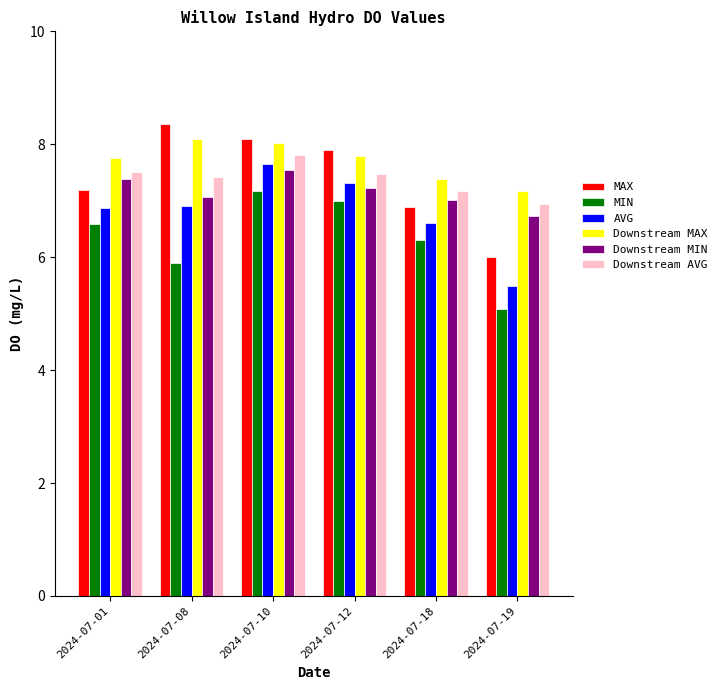

What is the value of the MIN bar at the 5th from the left?

6.3